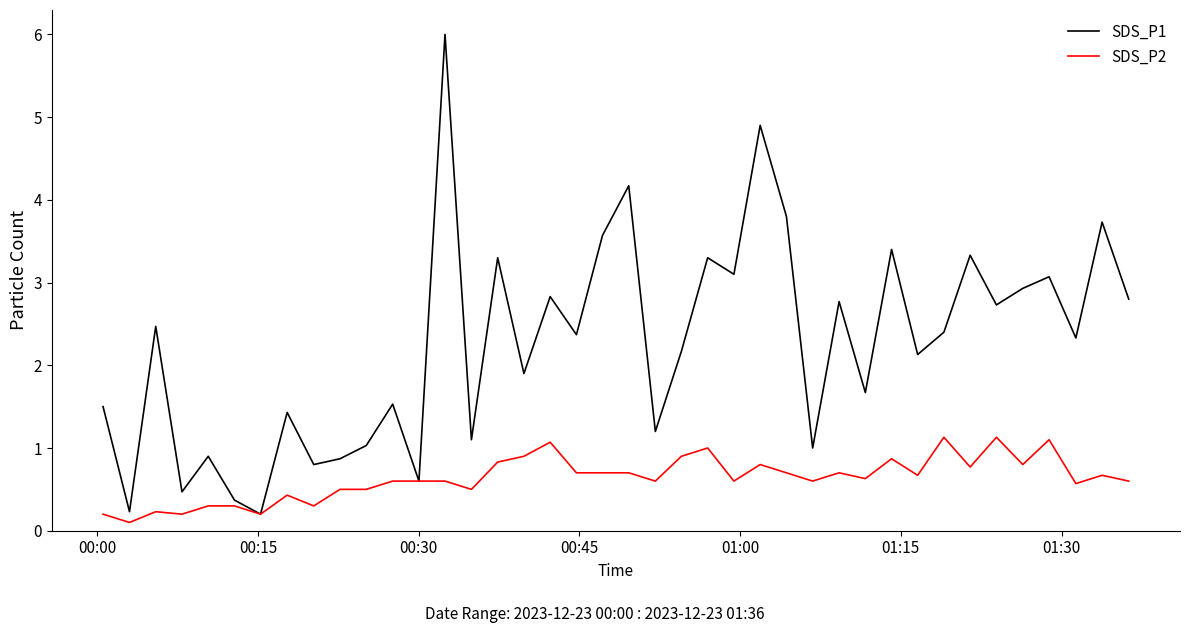

What are all the series names shown in the legend?

SDS_P1, SDS_P2